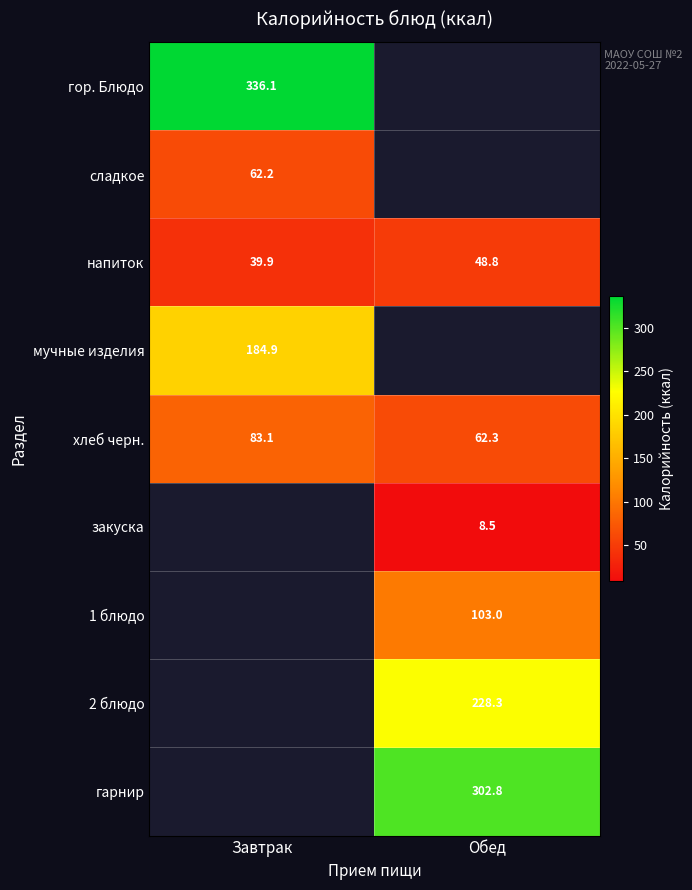

At which category does the chart reach its peak across all series?

Завтрак